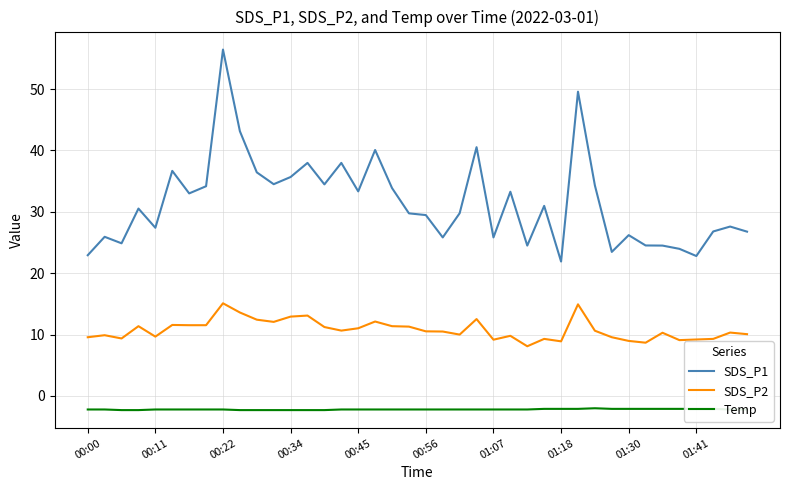

Which series has the largest total across all categories?

SDS_P1